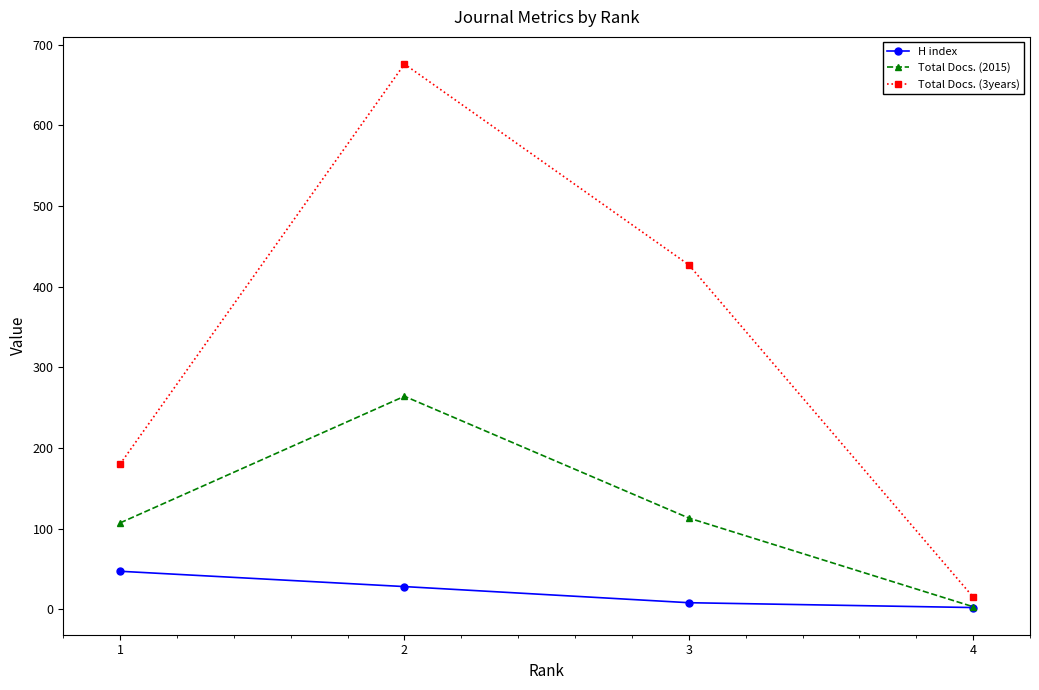

List the series in order of their peak value, highest first.

Total Docs. (3years), Total Docs. (2015), H index